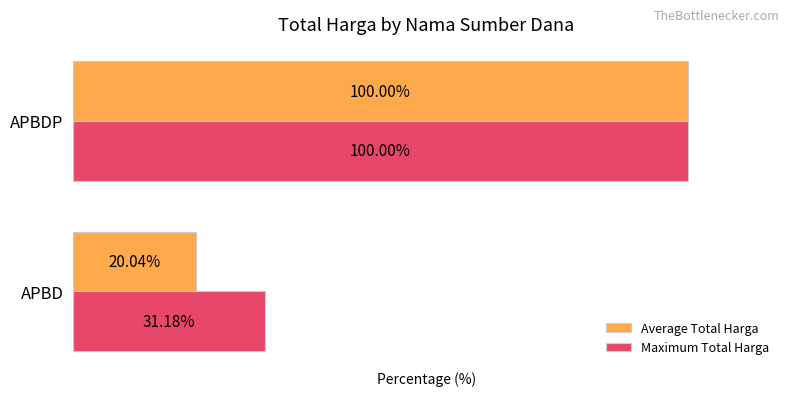

List the labels in order of Average Total Harga value, smallest first.

APBD, APBDP